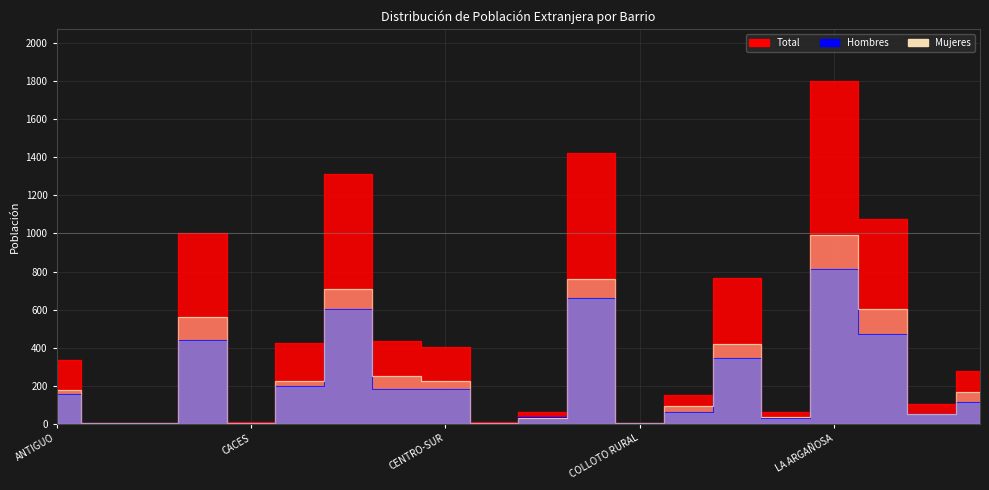

What is the sum of the Hombres values at EL CRISTO and COLLOTO RURAL?

347